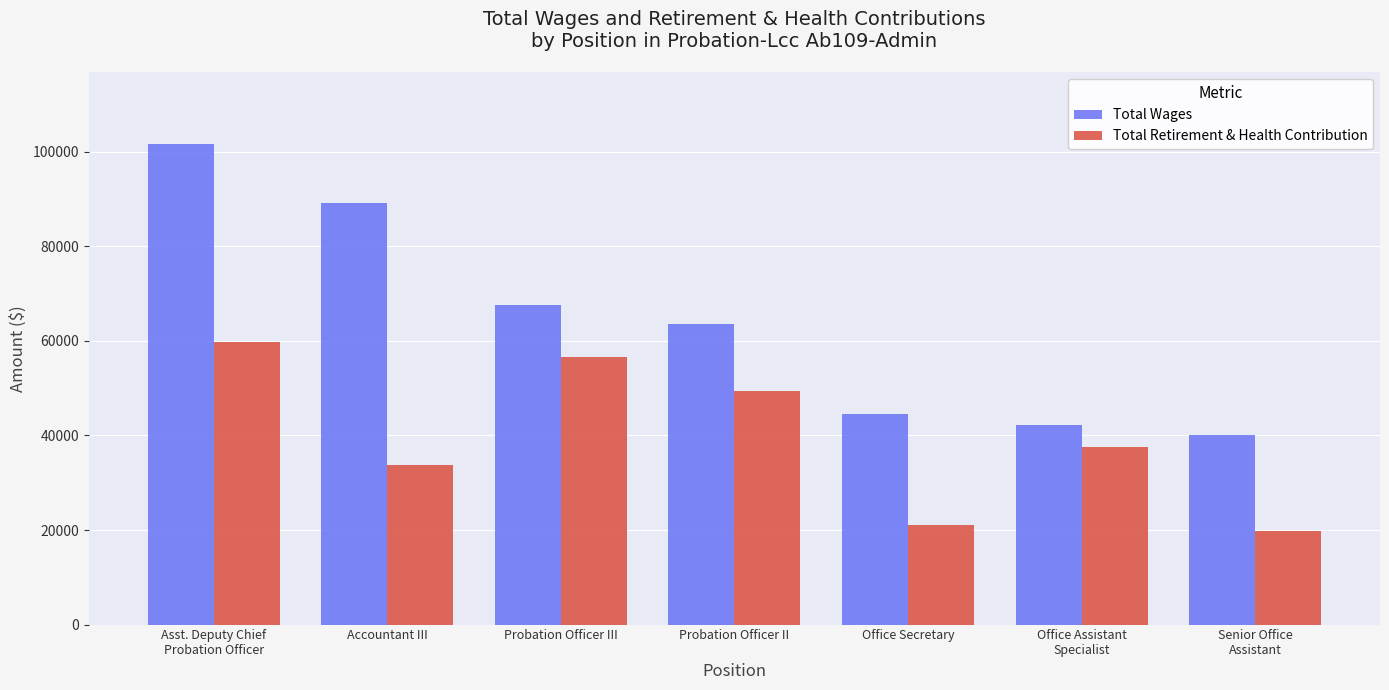

How many data points does each series have?

7